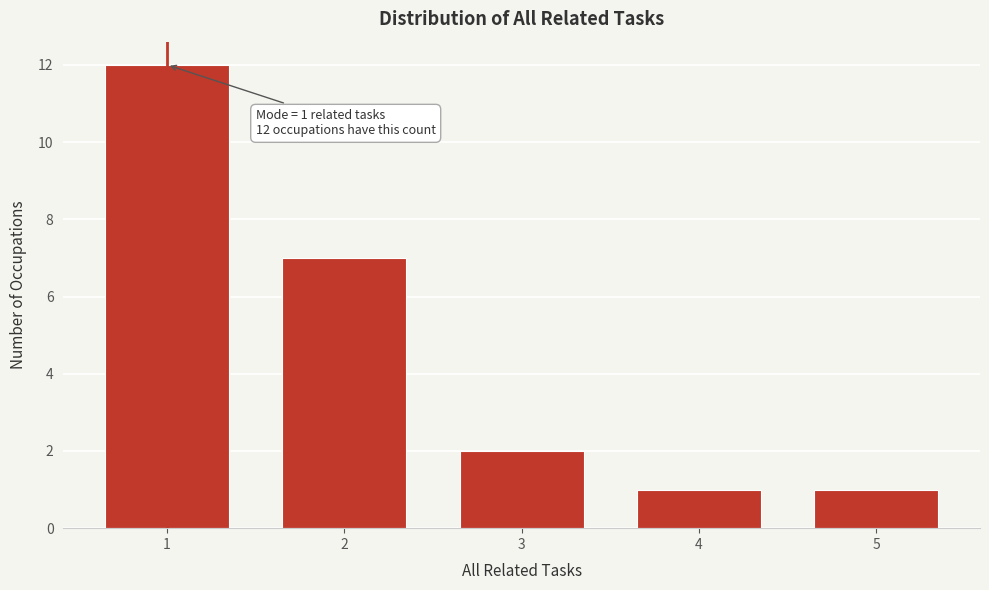

Reading right to left, extract all data points from this chart.

5=1	4=1	3=2	2=7	1=12